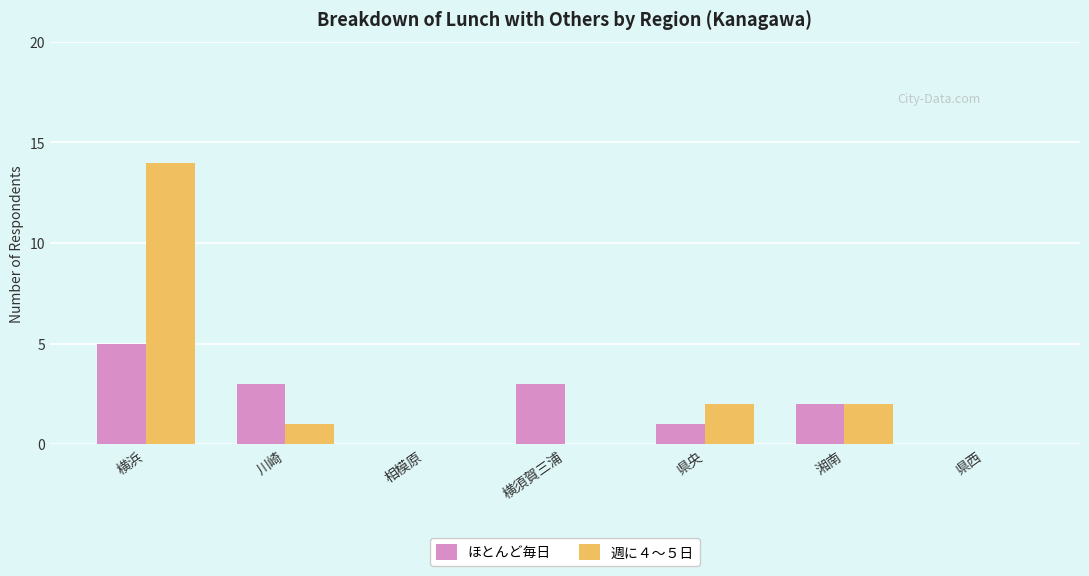

The ほとんど毎日 series shows 5 at 川崎. True or false?

False